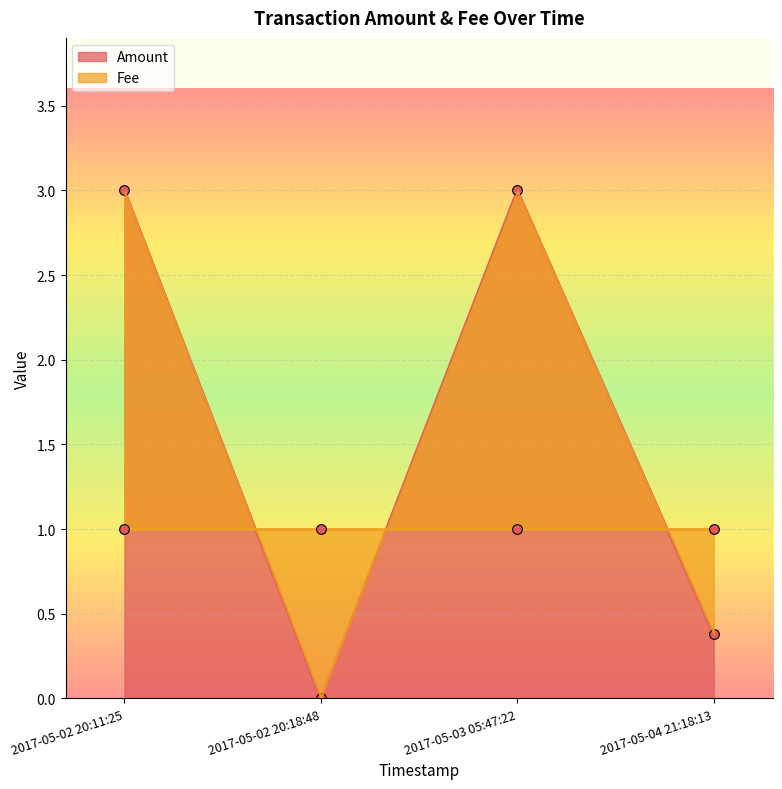

What is the label of the 1st point from the left?

2017-05-02 20:11:25